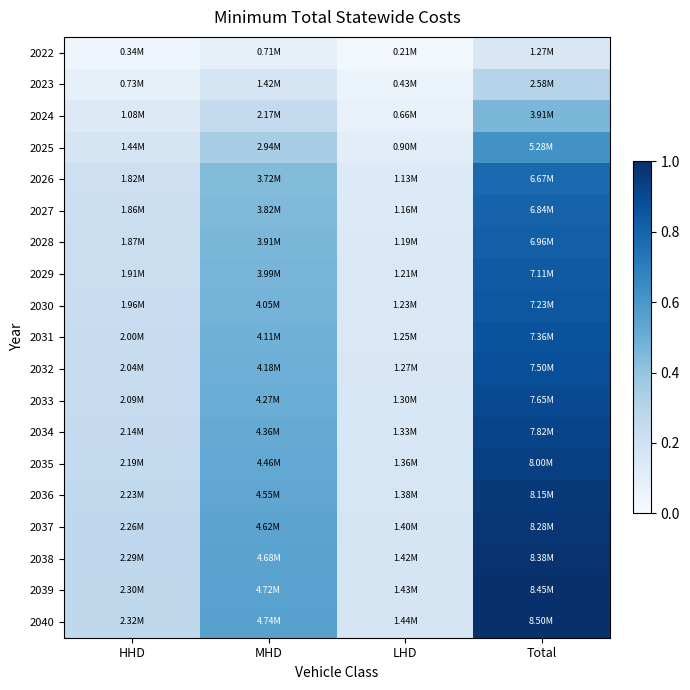

Reading left to right, transcribe all the data shown in this chart.

2022: HHD=0.0	MHD=0.1	LHD=0.0	Total=0.1
2023: HHD=0.1	MHD=0.2	LHD=0.1	Total=0.3
2024: HHD=0.1	MHD=0.3	LHD=0.1	Total=0.5
2025: HHD=0.2	MHD=0.3	LHD=0.1	Total=0.6
2026: HHD=0.2	MHD=0.4	LHD=0.1	Total=0.8
2027: HHD=0.2	MHD=0.4	LHD=0.1	Total=0.8
2028: HHD=0.2	MHD=0.5	LHD=0.1	Total=0.8
2029: HHD=0.2	MHD=0.5	LHD=0.1	Total=0.8
2030: HHD=0.2	MHD=0.5	LHD=0.1	Total=0.9
2031: HHD=0.2	MHD=0.5	LHD=0.1	Total=0.9
2032: HHD=0.2	MHD=0.5	LHD=0.1	Total=0.9
2033: HHD=0.2	MHD=0.5	LHD=0.2	Total=0.9
2034: HHD=0.3	MHD=0.5	LHD=0.2	Total=0.9
2035: HHD=0.3	MHD=0.5	LHD=0.2	Total=0.9
2036: HHD=0.3	MHD=0.5	LHD=0.2	Total=1.0
2037: HHD=0.3	MHD=0.5	LHD=0.2	Total=1.0
2038: HHD=0.3	MHD=0.6	LHD=0.2	Total=1.0
2039: HHD=0.3	MHD=0.6	LHD=0.2	Total=1.0
2040: HHD=0.3	MHD=0.6	LHD=0.2	Total=1.0